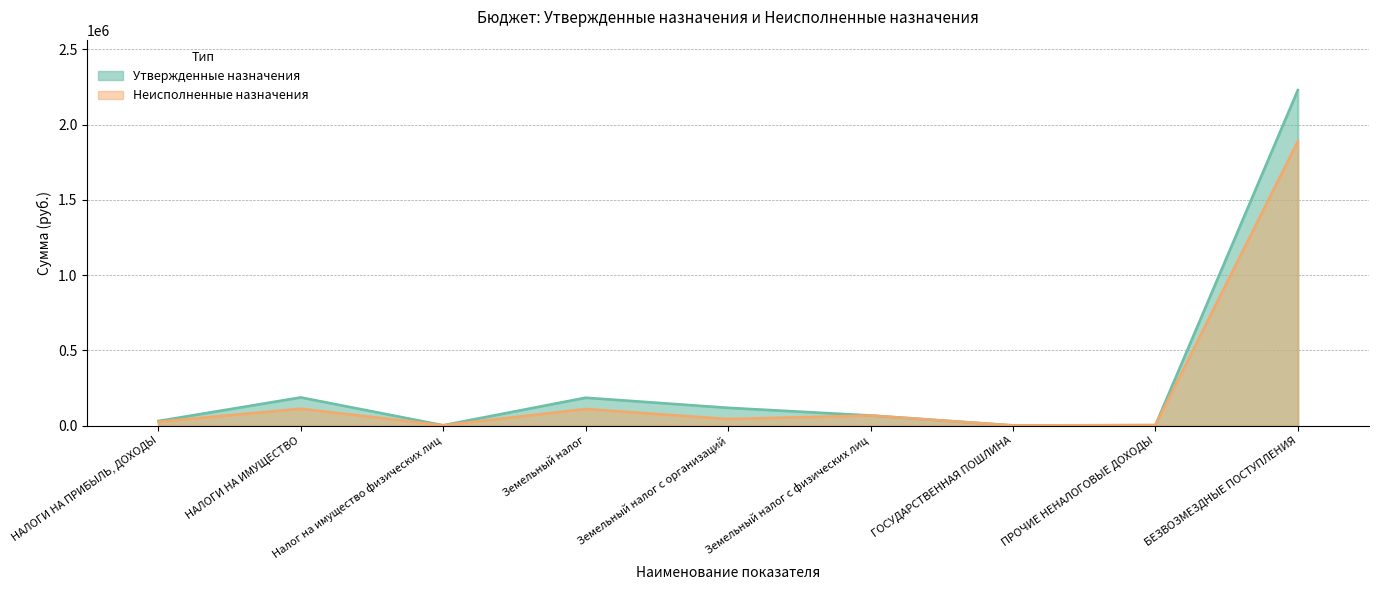

Reading right to left, list all the values displayed in this chart.

Утвержденные назначения: 2229700.0	3000.0	1000.0	67000.0	118000.0	185000.0	2000.0	187000.0	30000.0
Неисполненные назначения: 1889049.0	3000.0	1000.0	66721.3	43365.0	110086.3	1639.0	111725.3	25302.1